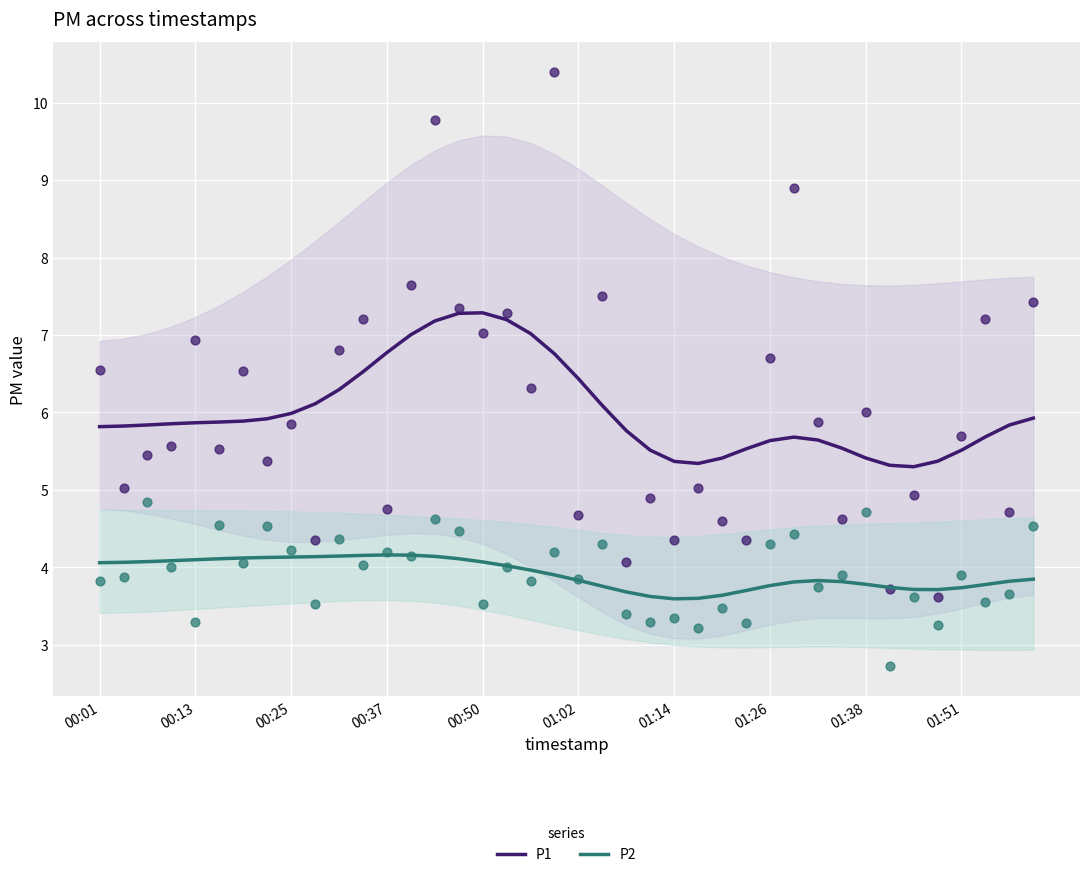

Which series contains the lowest Y value?

P2